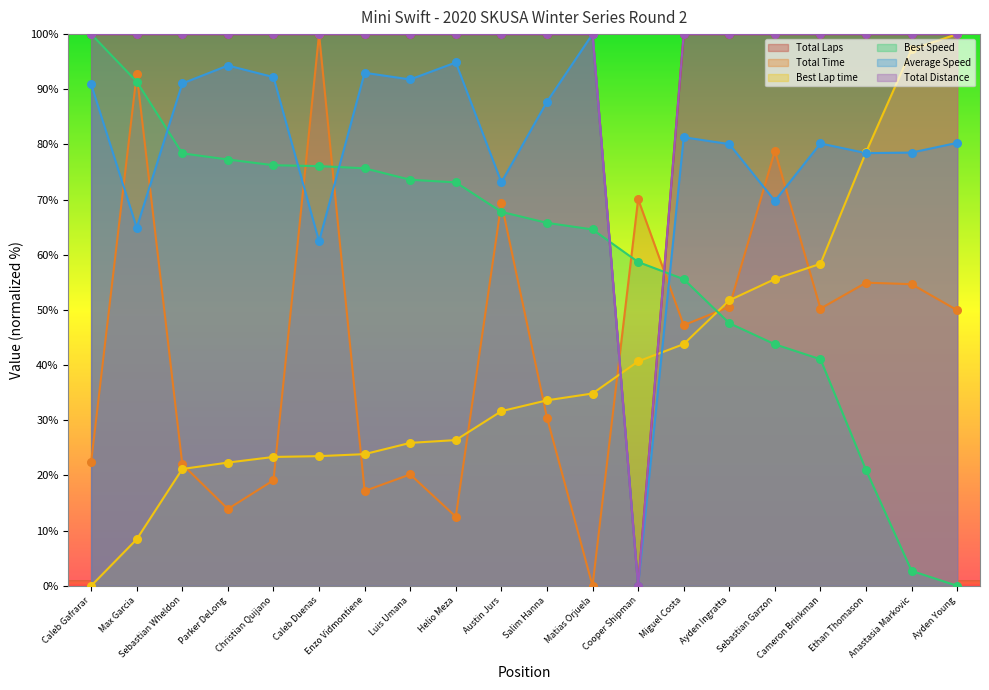

Which series has the largest total across all categories?

Total Laps